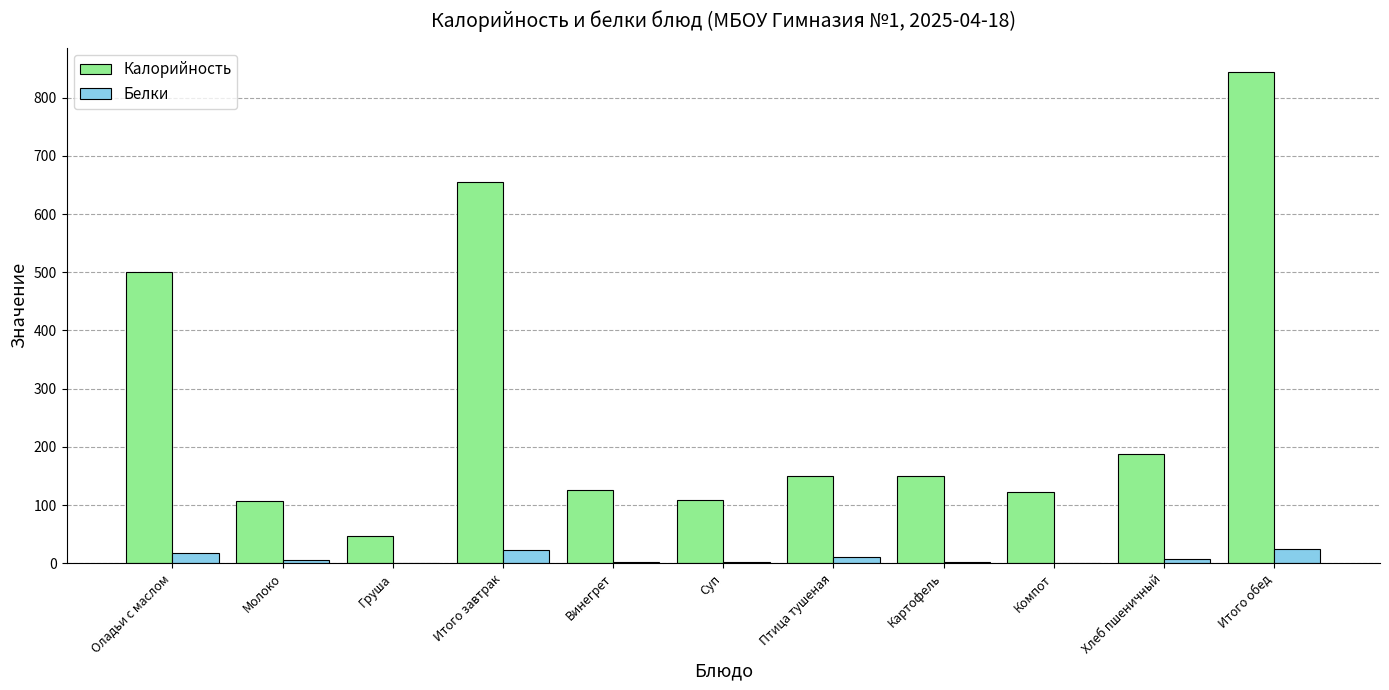

What are all the series names shown in the legend?

Калорийность, Белки